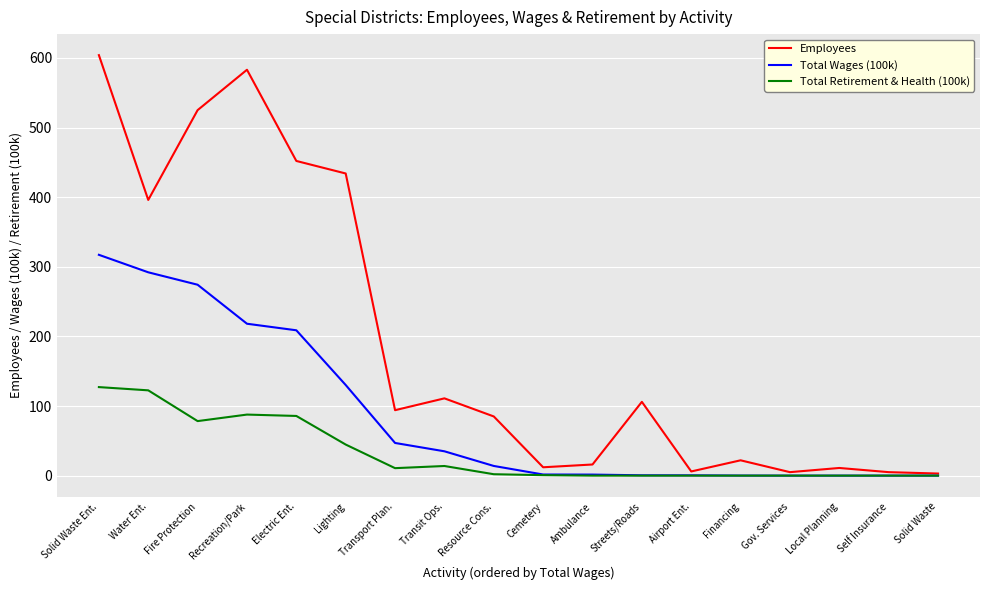

Which series has the largest total across all categories?

Employees